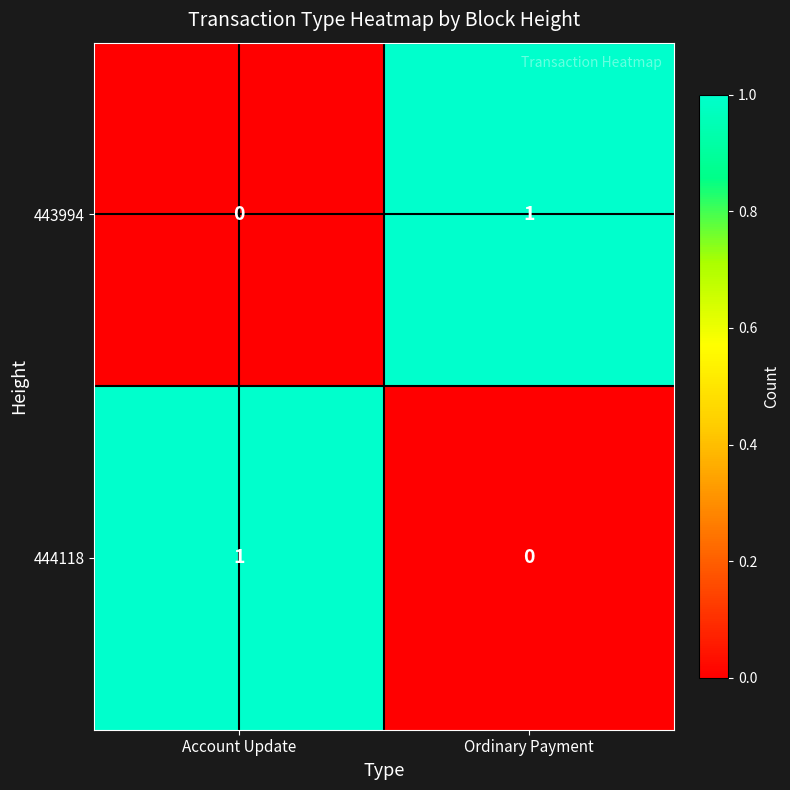

How many positive values does the 444118 series have?

1